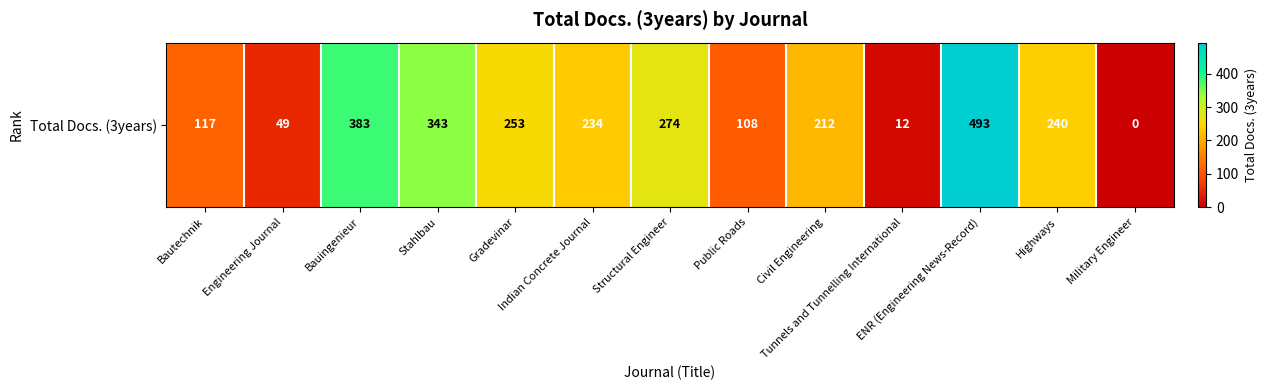

Reading right to left, what are all the values shown in this chart?

0	240	493	12	212	108	274	234	253	343	383	49	117